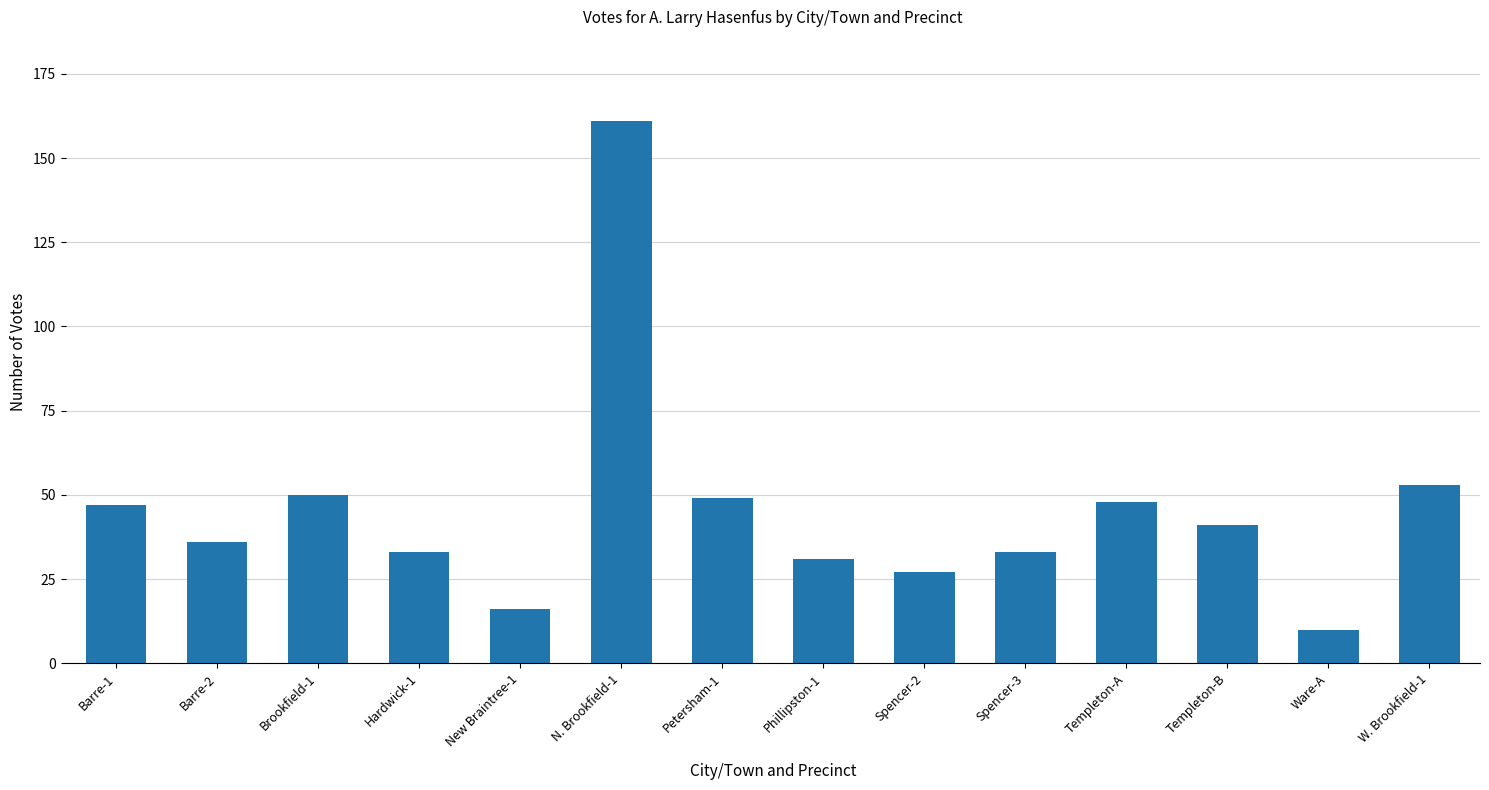

True or false: the data shows 41 at Templeton-B.

True